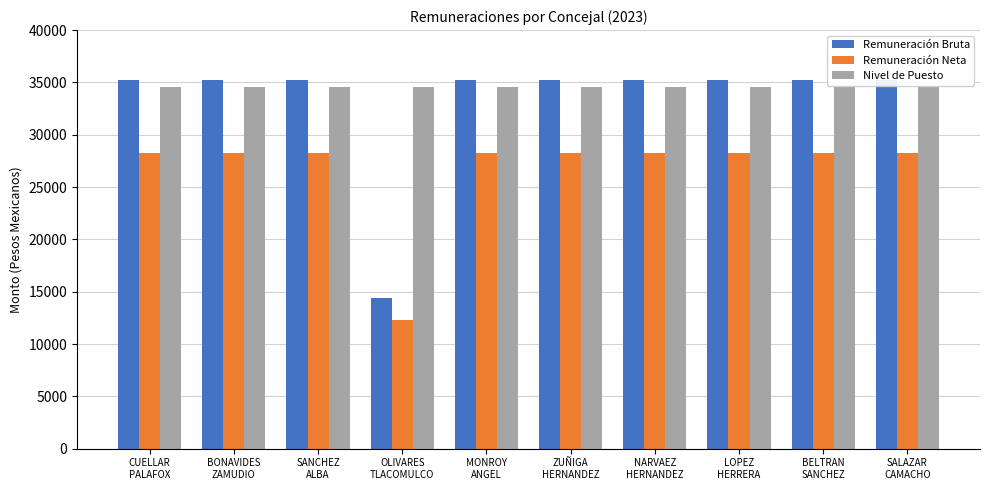

What position from the left is BONAVIDES
ZAMUDIO?

2